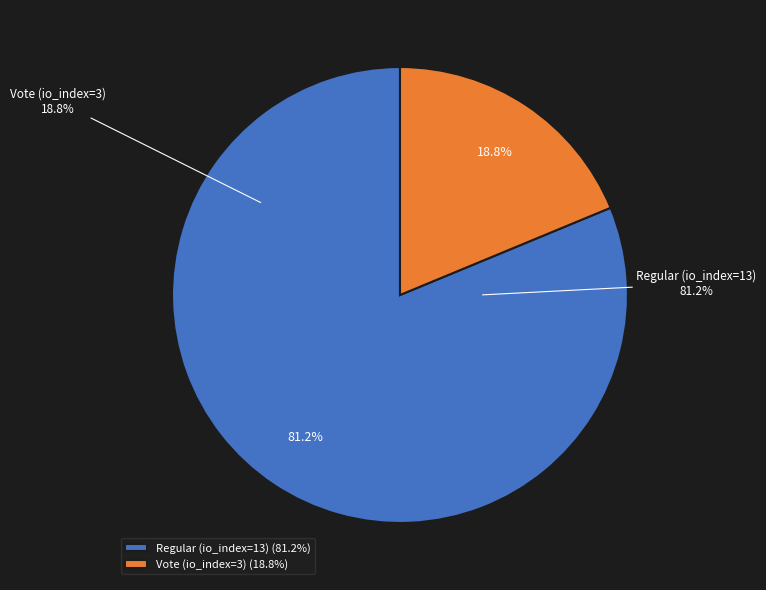

Does Regular (io_index=13) represent more than half of the total?

Yes